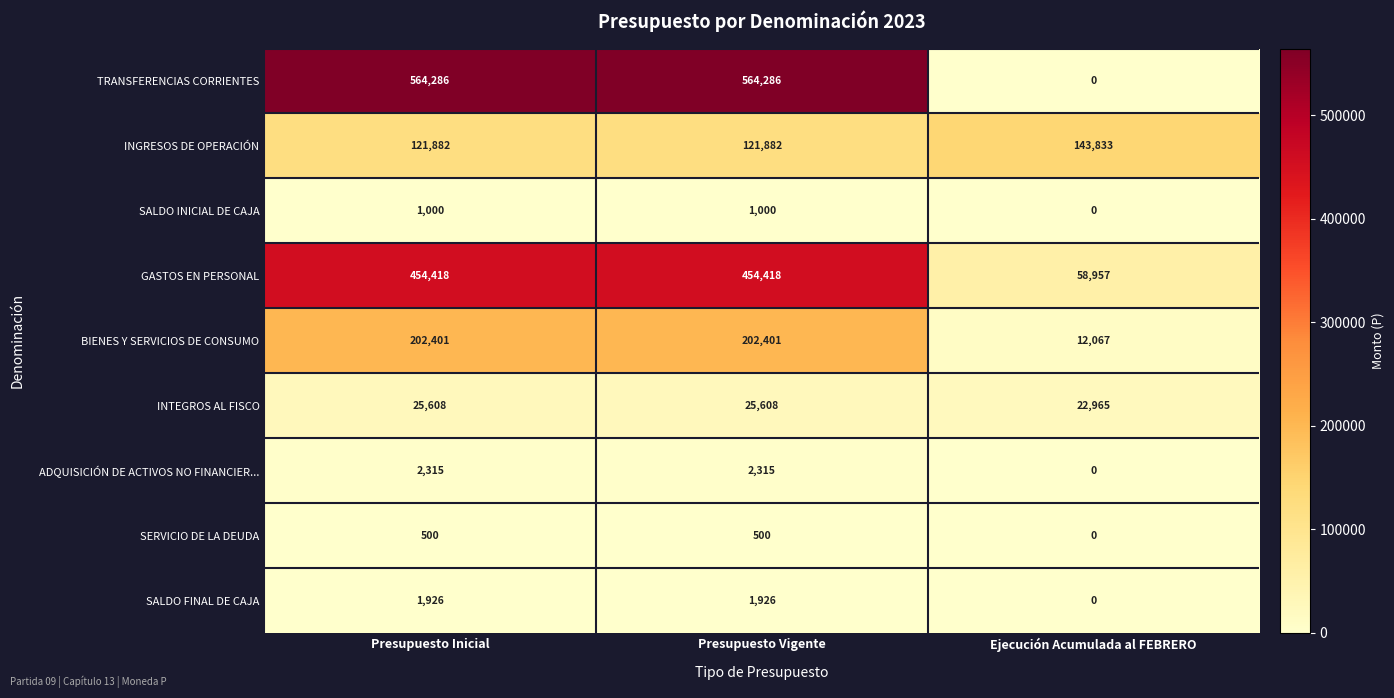

The value of SALDO INICIAL DE CAJA at Ejecución Acumulada al FEBRERO is 0. True or false?

True